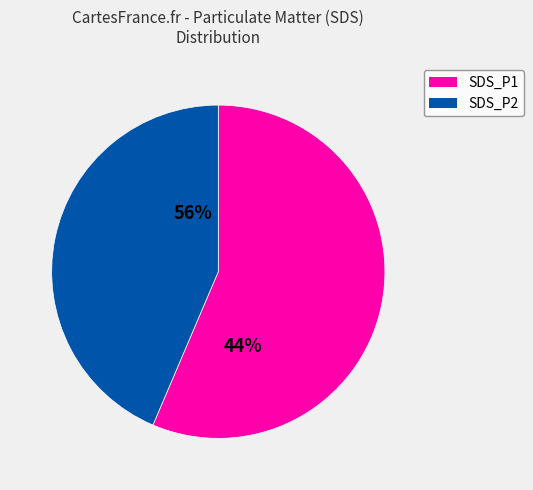

To the nearest percent, what is the difference between the largest and smallest slice percentages?

13%